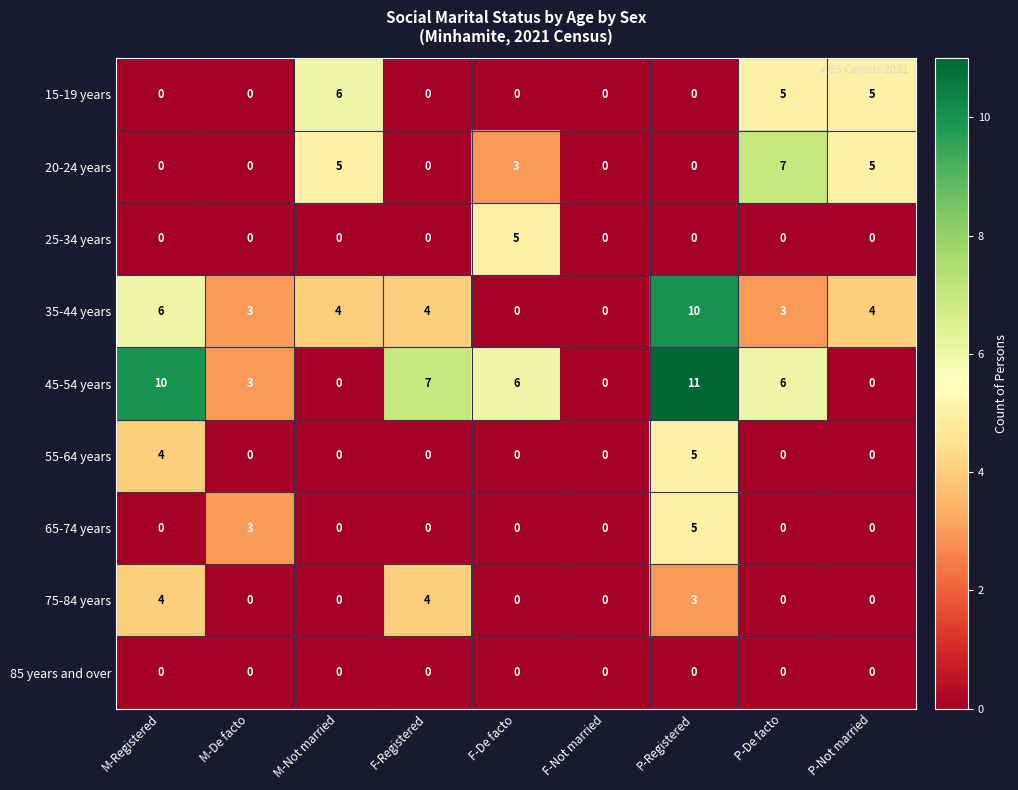

The 25-34 years series shows 2 at P-Not married. True or false?

False